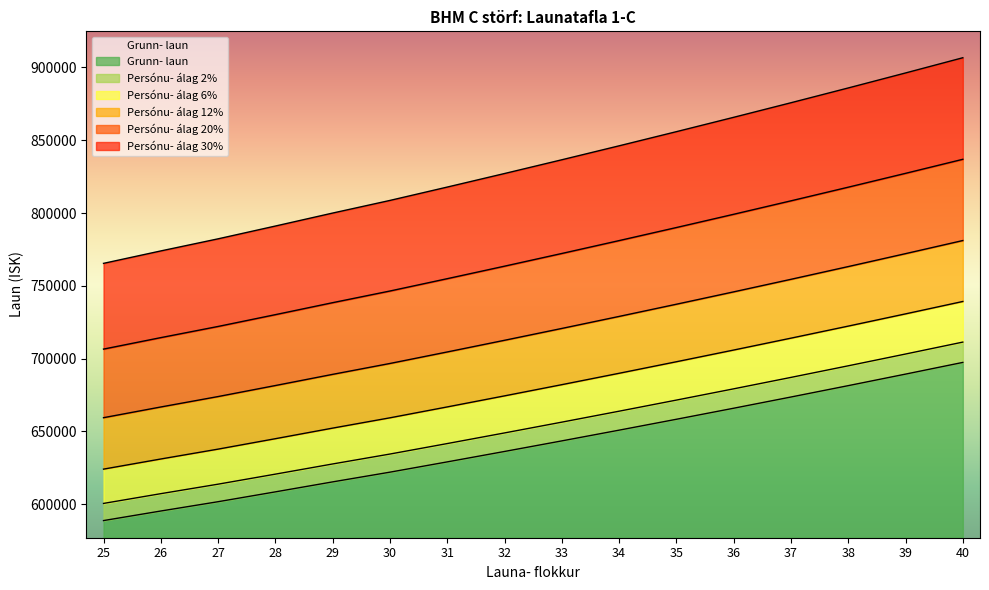

What is the average value of the Persónu- álag 20% series?

769350